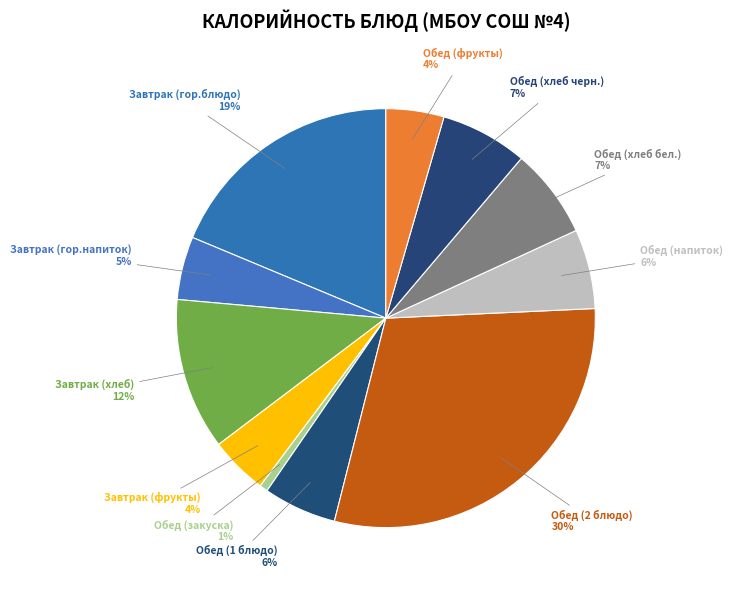

How many slices are in this pie chart?

11